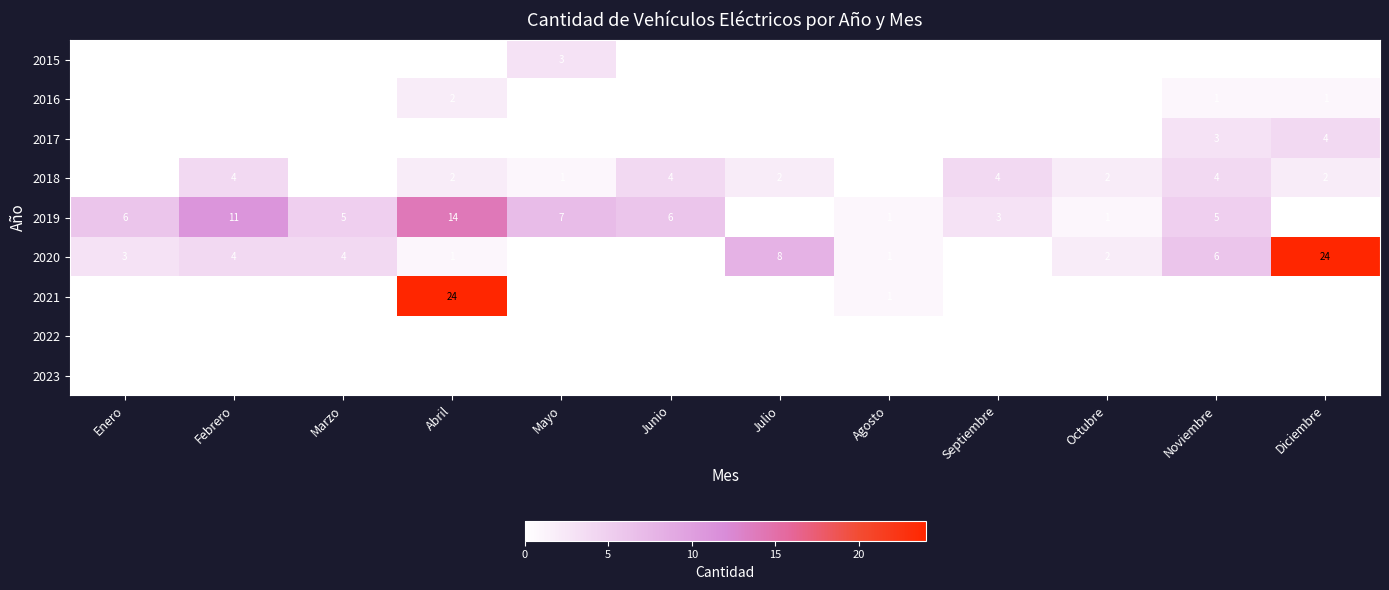

True or false: 2018 has a value of 1 at Octubre.

False